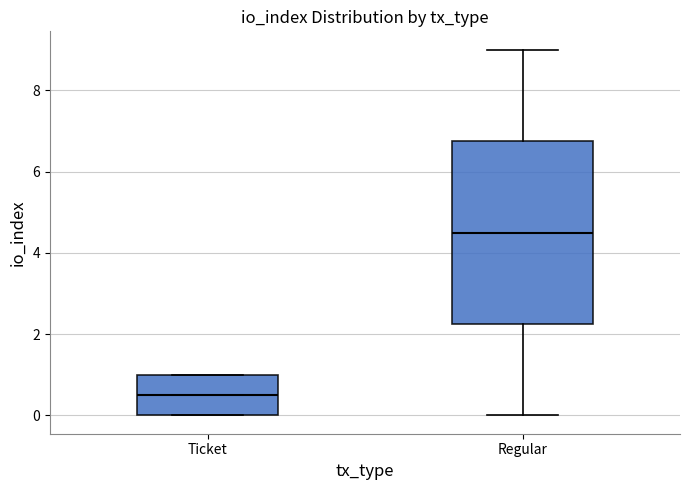

Where does the median line of the box for Ticket sit on the y-axis? The values are not printed on the chart, so give them approximately, as read against the axis.

0.6